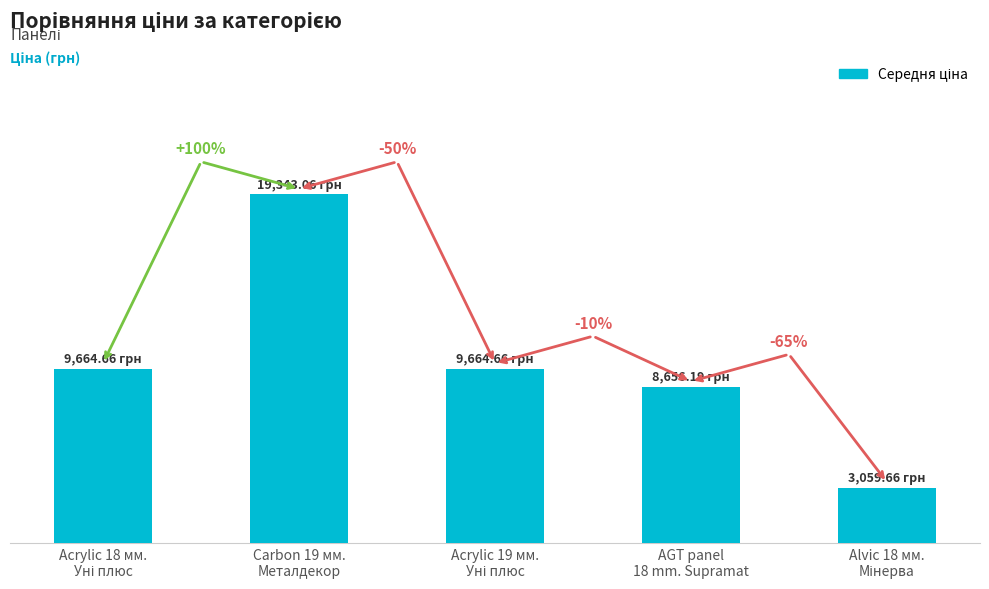

What is the difference between the maximum and second lowest values?

10686.9